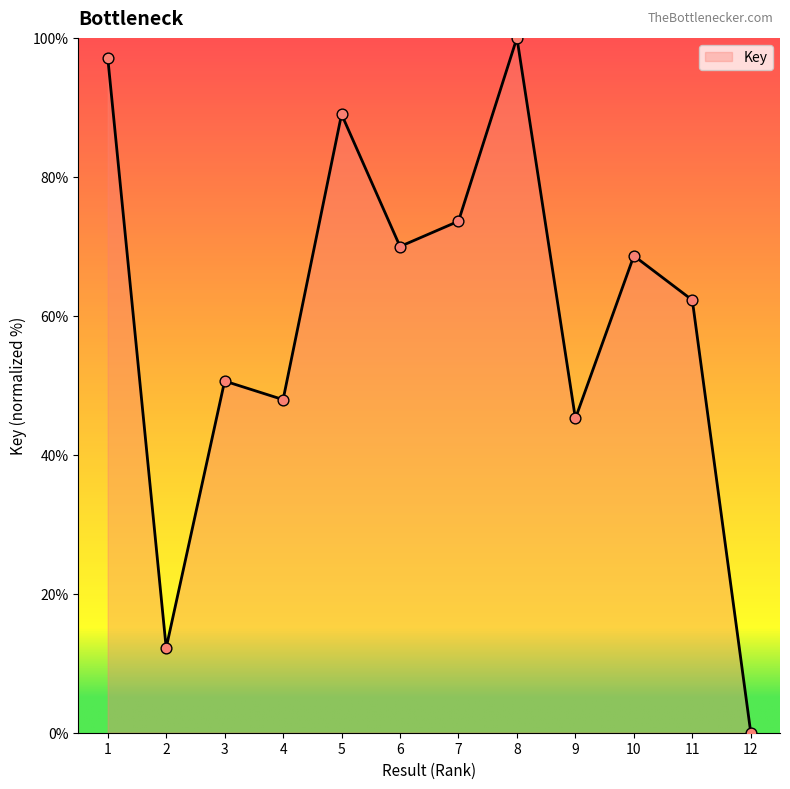

What is the change in value from 4 to 11?

+14.3